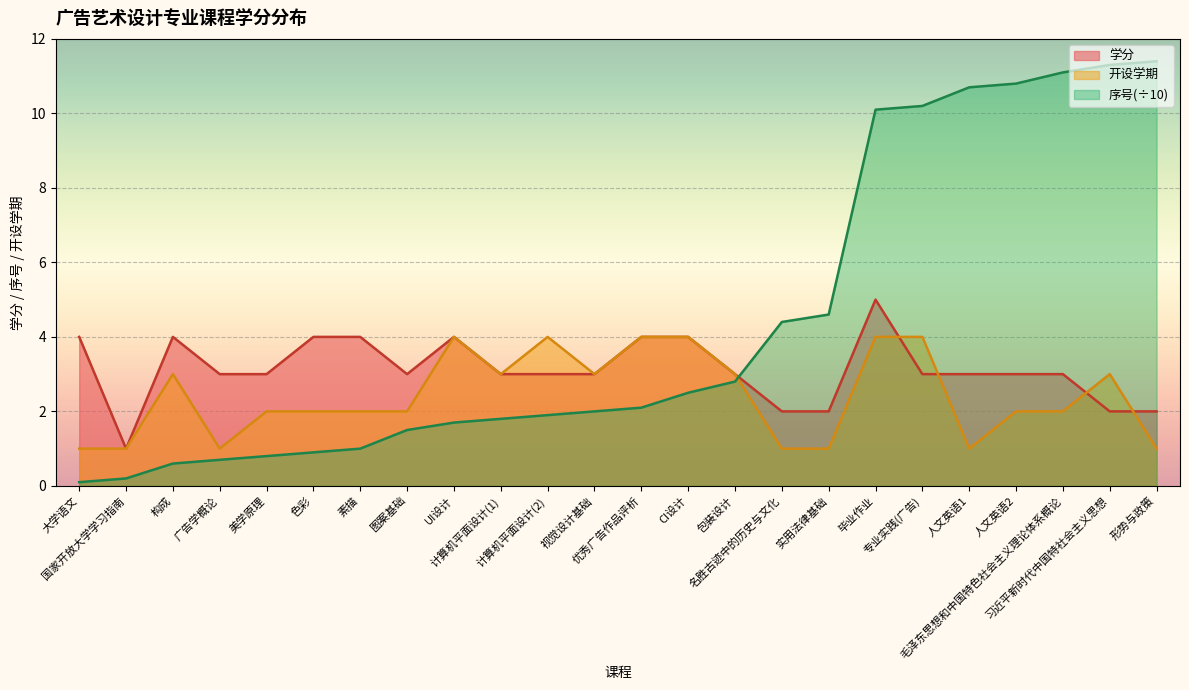

True or false: 序号 has a value of 1.0 at 包装设计.

False